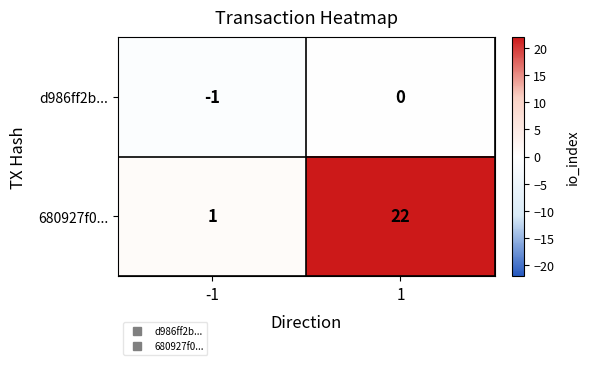

Reading left to right, what are all the values shown in this chart?

d986ff2b...: -1	0
680927f0...: 1	22